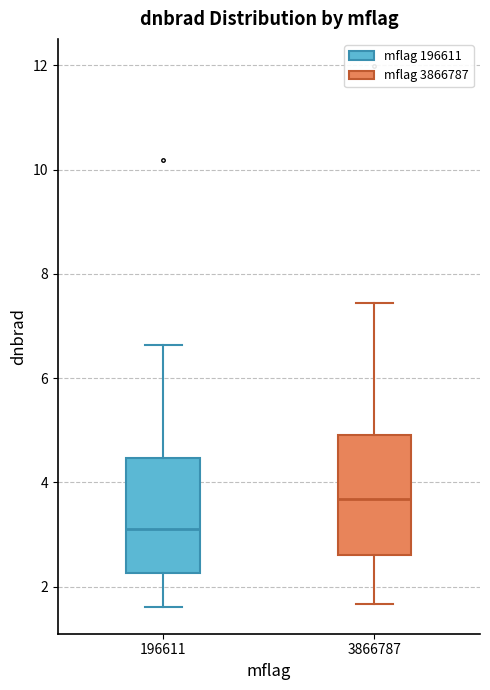

Which box's median line is the highest?

3866787